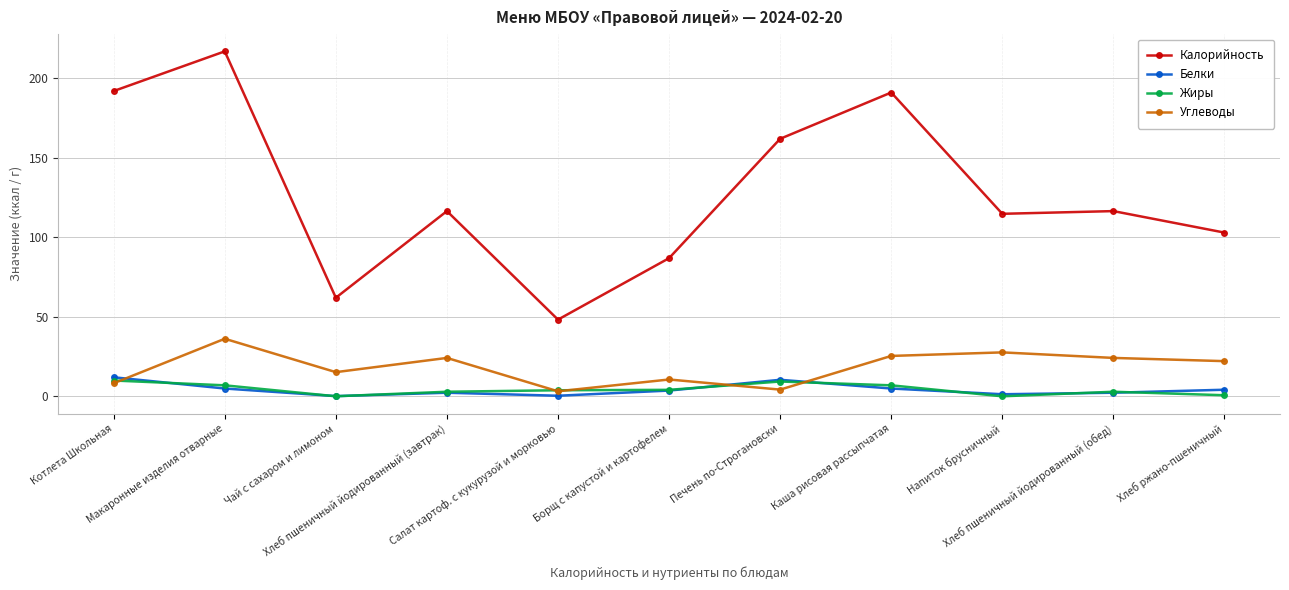

True or false: Углеводы and Калорийность intersect in this chart.

False